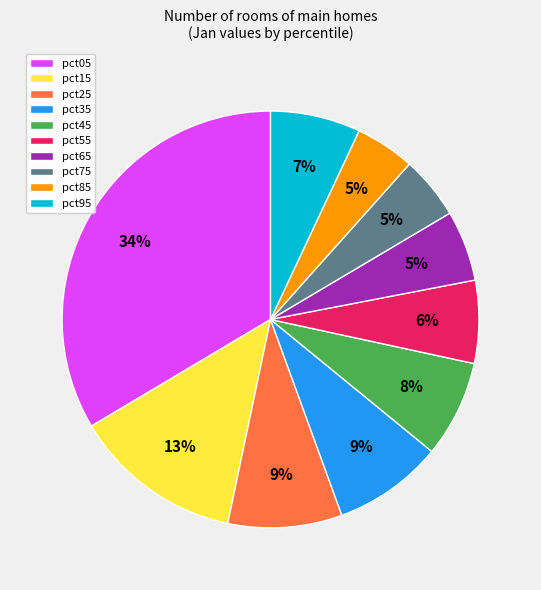

Is there a majority slice in this chart?

No